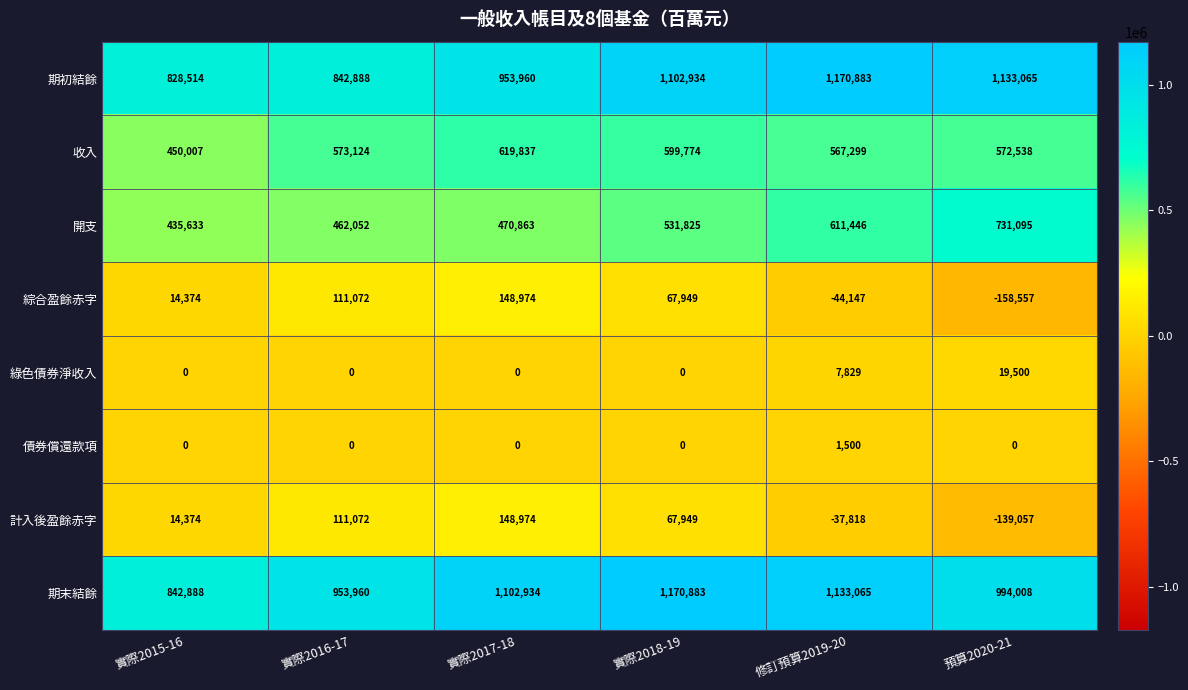

What is the difference between the maximum and minimum values in the 收入 series?

169830